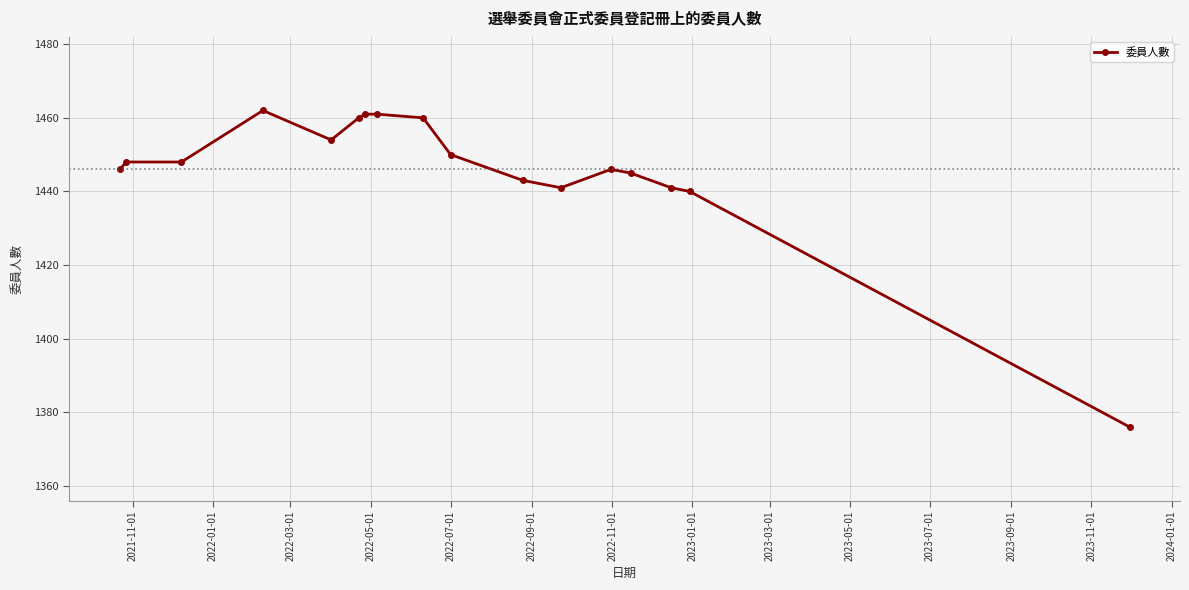

True or false: there are more than 0 points higher than both neighbors.

True